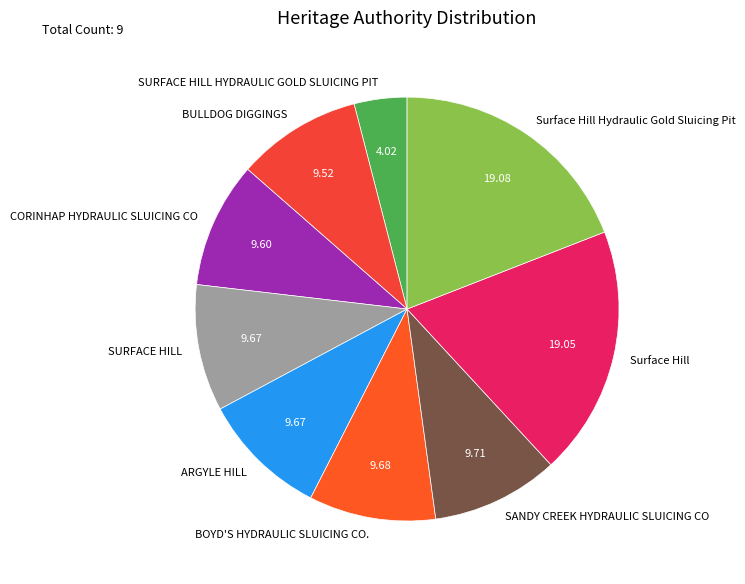

Is there a majority slice in this chart?

No